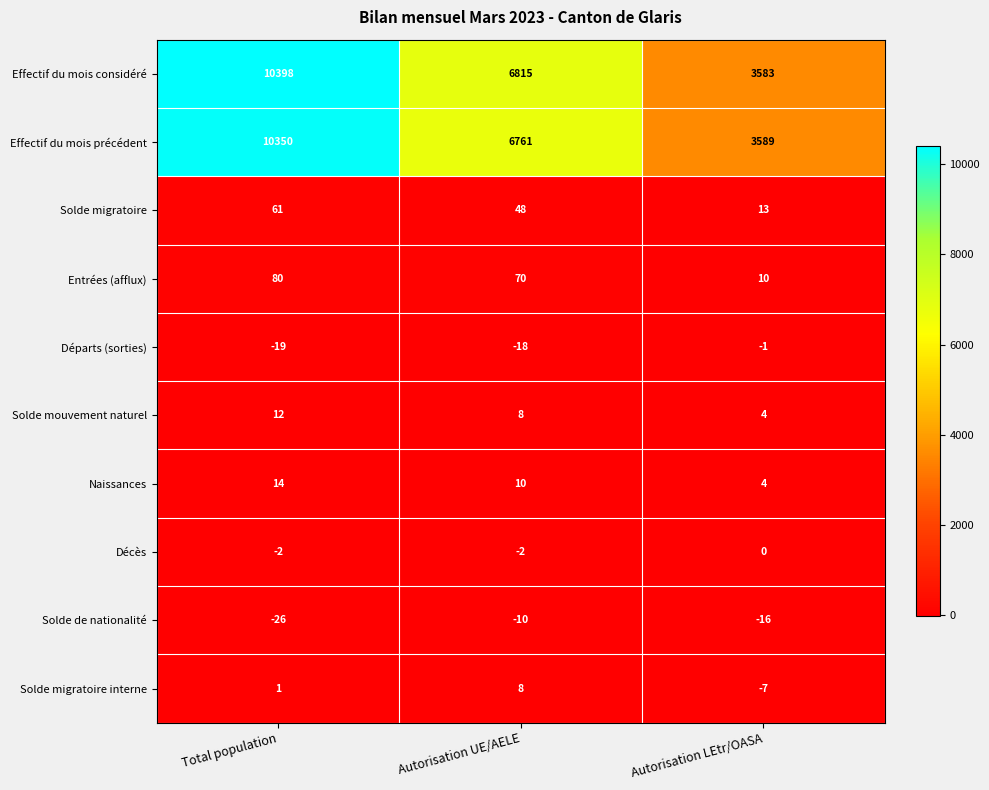

What is the difference between the highest and lowest values at Autorisation UE/AELE?

6833